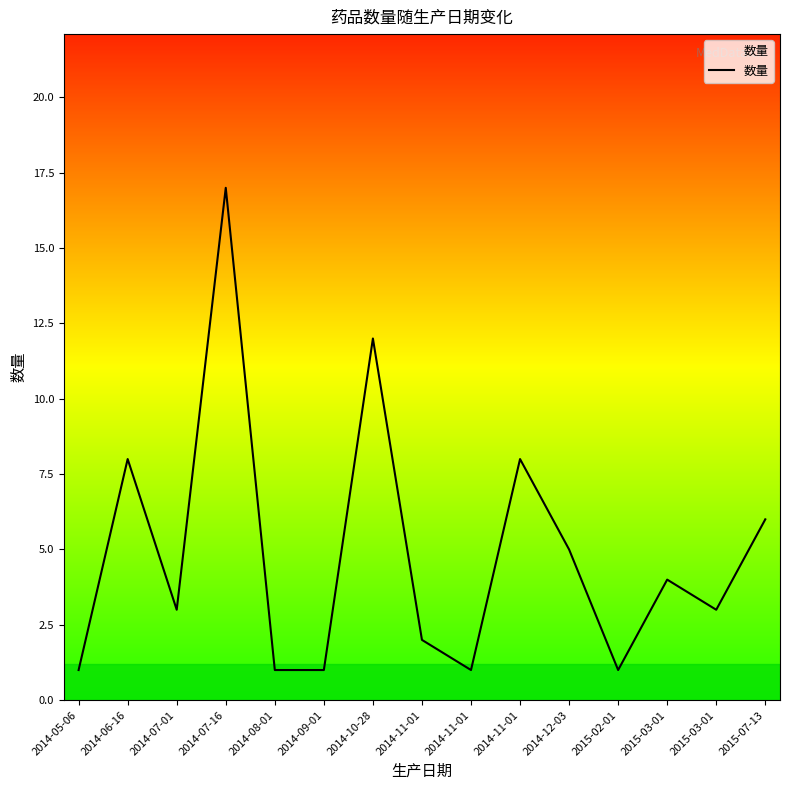

What is the sum of all values?

73